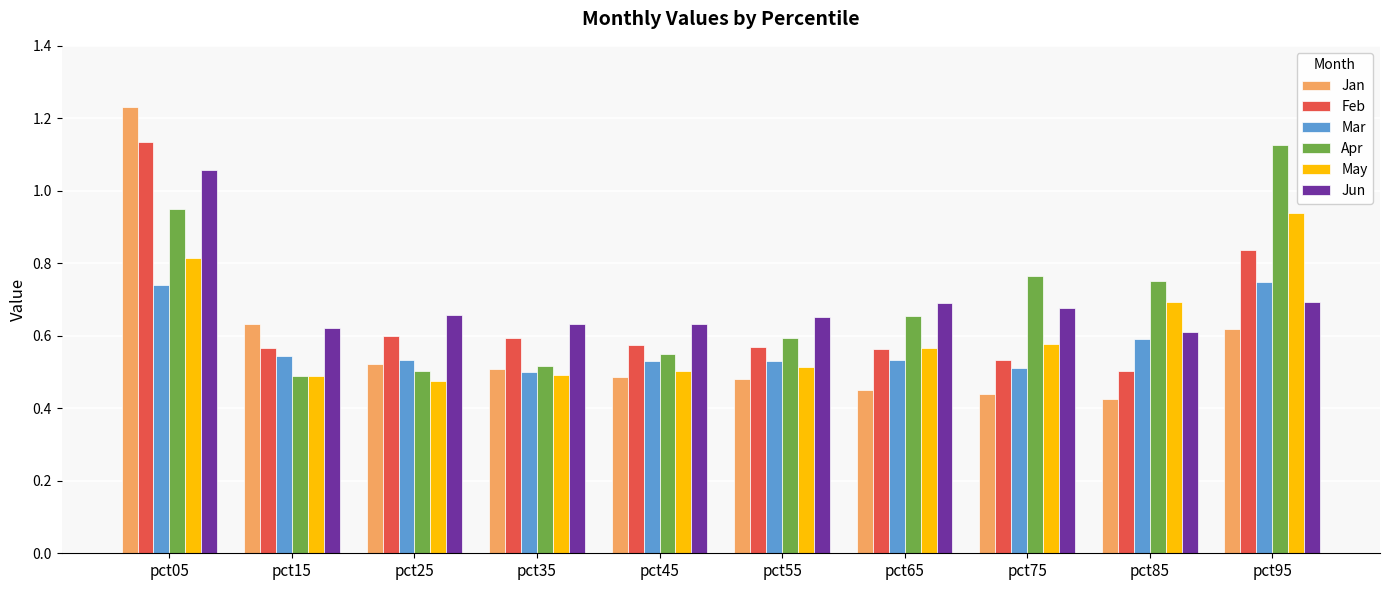

What is the total value across all series at pct55?

3.3